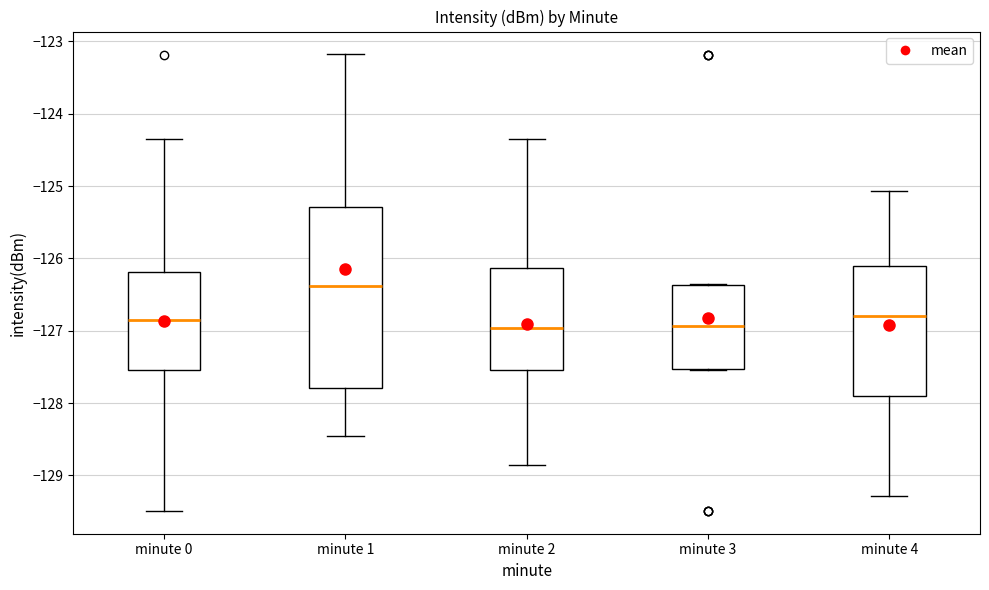

Where is the lower edge of the box for minute 1 on the y-axis? The values are not printed on the chart, so give them approximately, as read against the axis.

-127.8